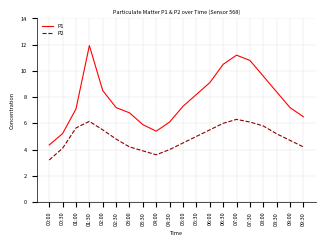

At which category is the sum across all series the highest?

01:30